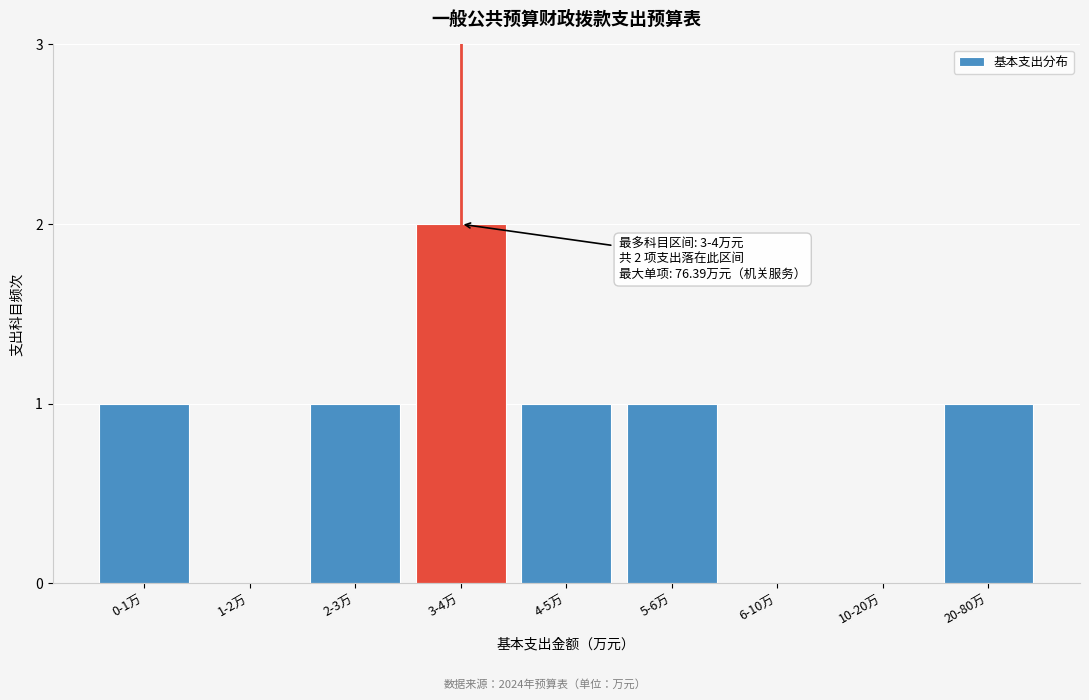

Reading right to left, list all the values displayed in this chart.

20-80万=1	10-20万=0	6-10万=0	5-6万=1	4-5万=1	3-4万=2	2-3万=1	1-2万=0	0-1万=1